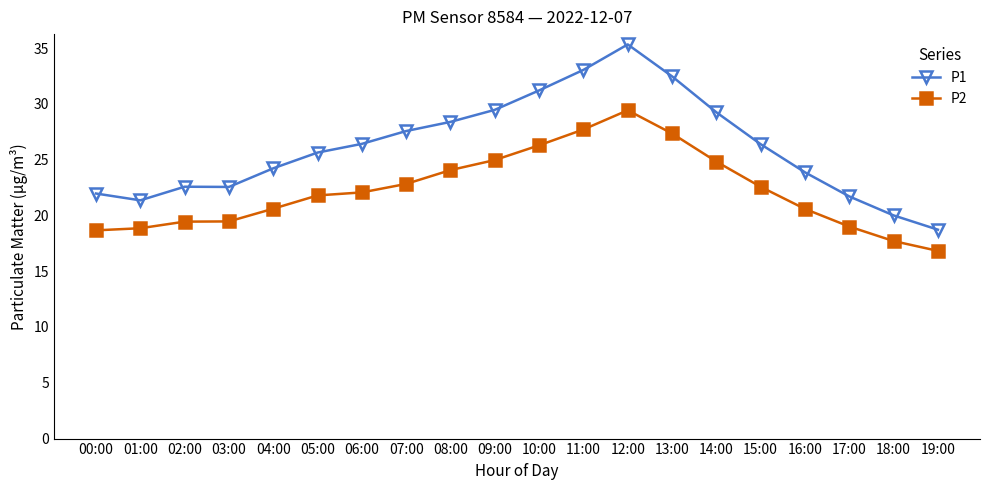

Which series has the largest total across all categories?

P1